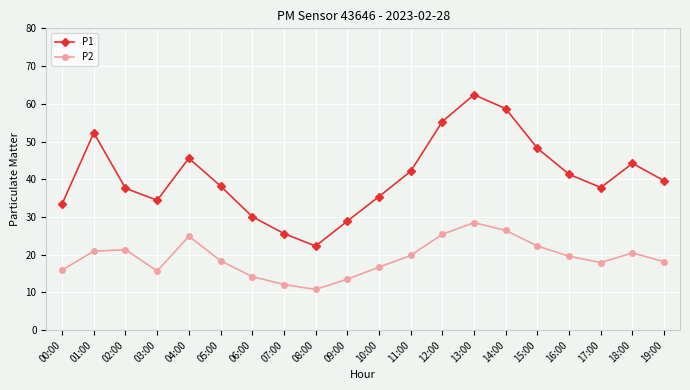

What is the total value across all series at 10:00?

52.1